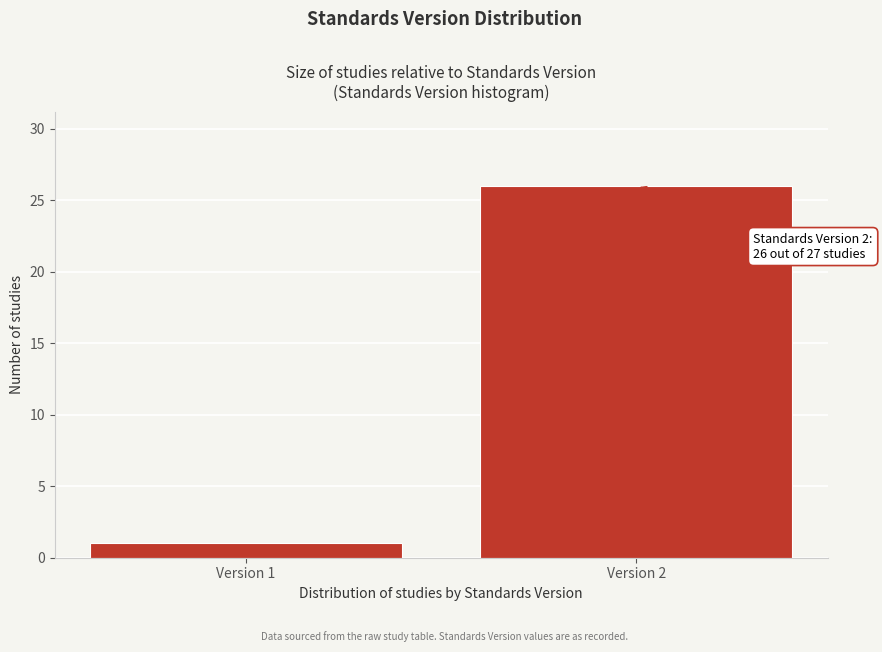

Reading left to right, what are all the values shown in this chart?

Version 1=1	Version 2=26